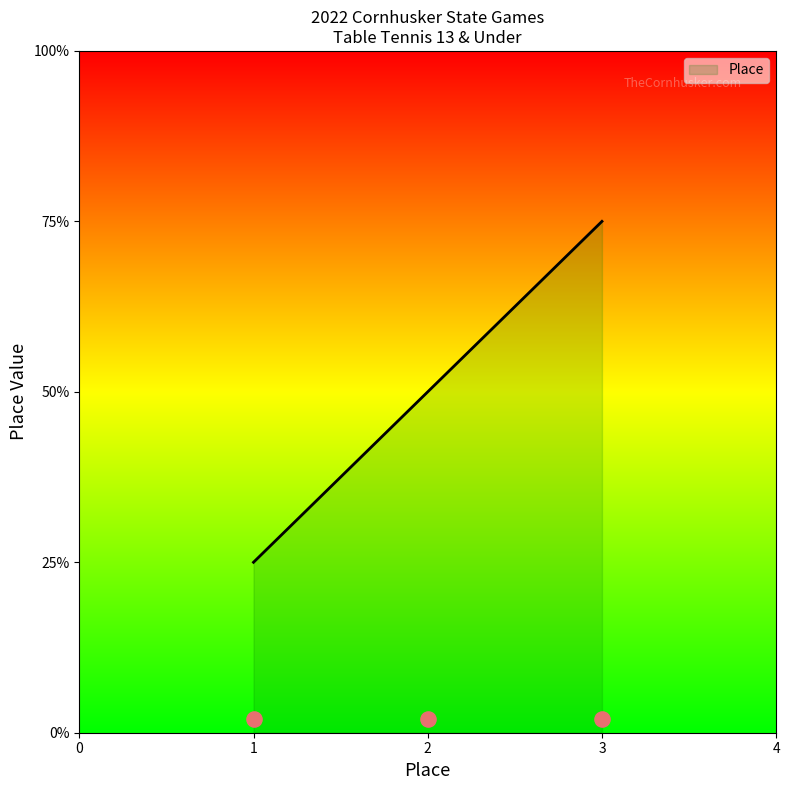

Approximately how many times larger is the value at 1 compared to 3?

0.3